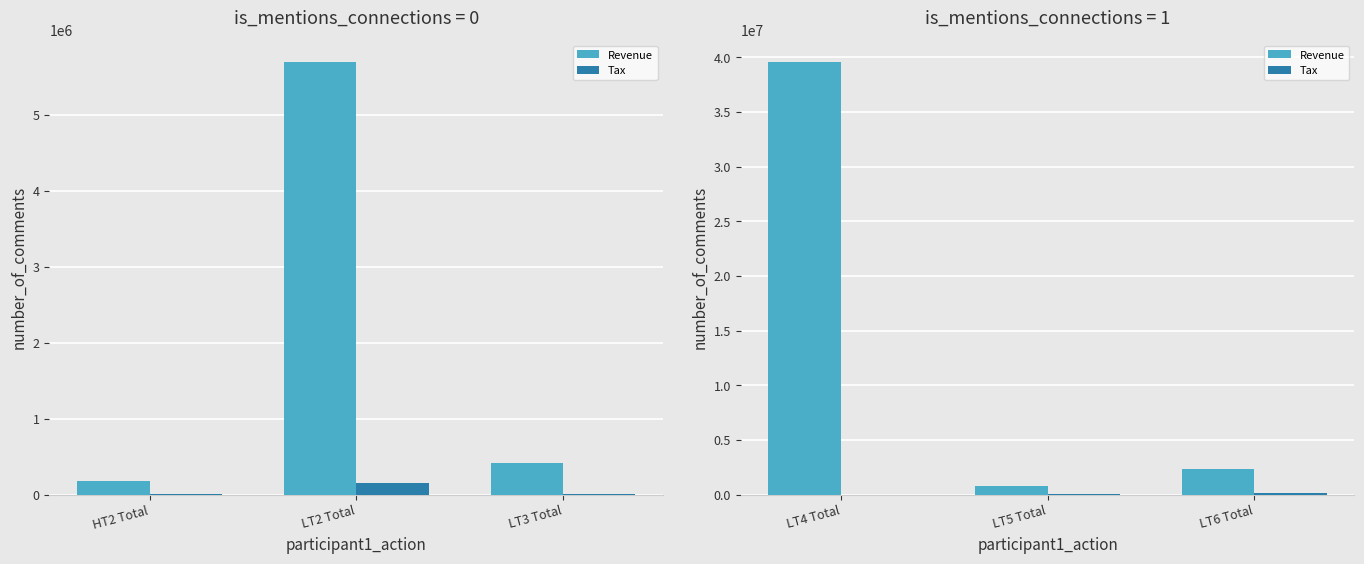

Is the value of Tax at LT4 Total greater than the value of Revenue at LT5 Total?

No